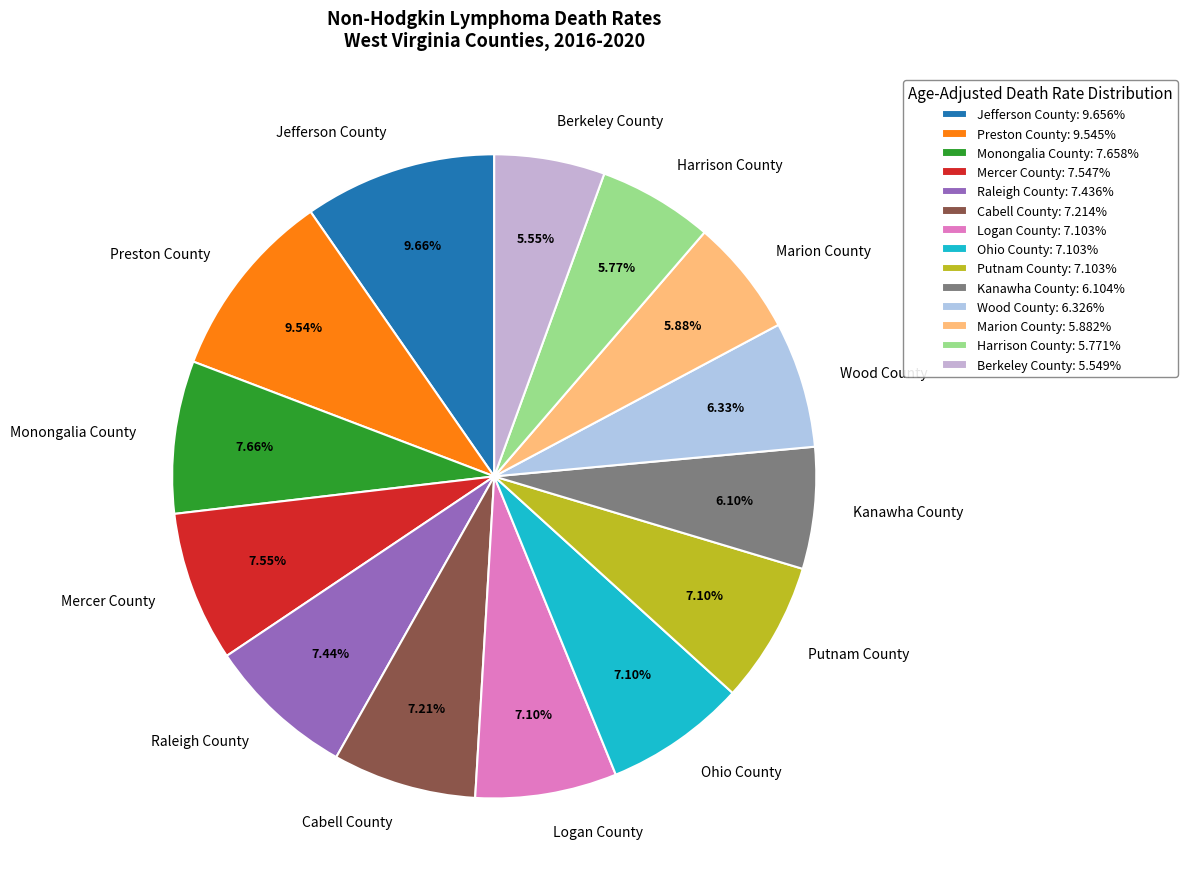

Does Jefferson County represent more than half of the total?

No